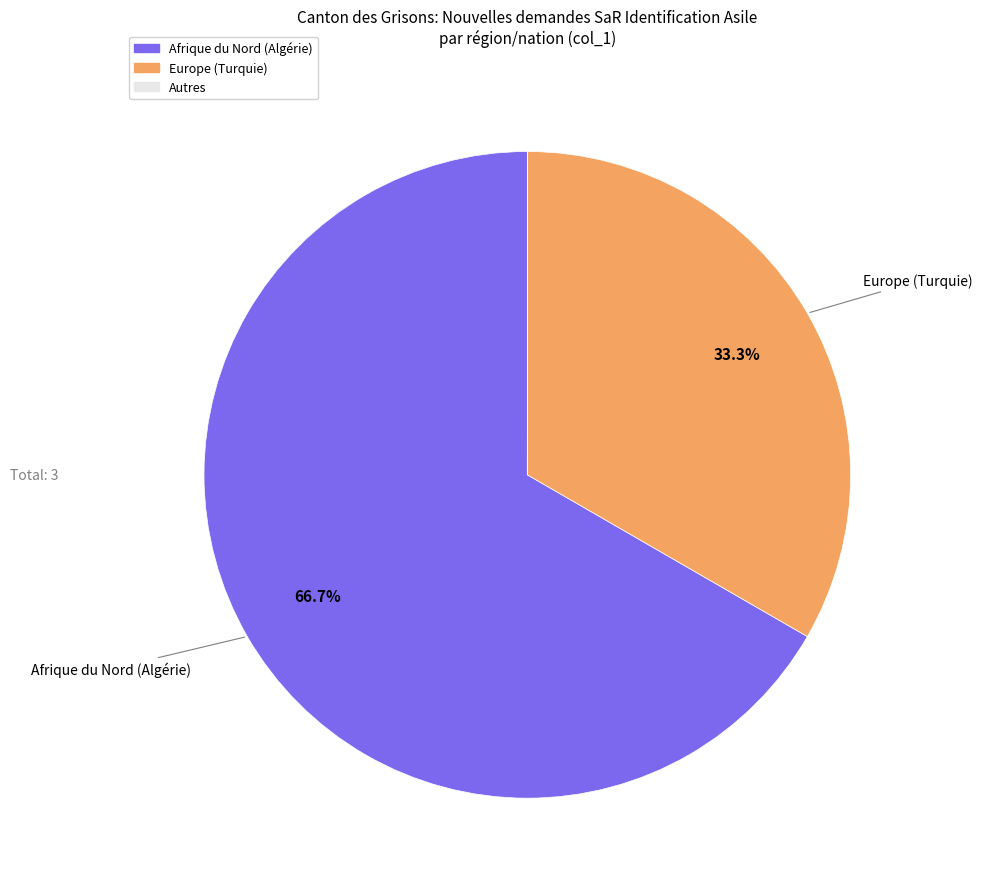

Is there any slice that represents more than half of the pie?

Yes